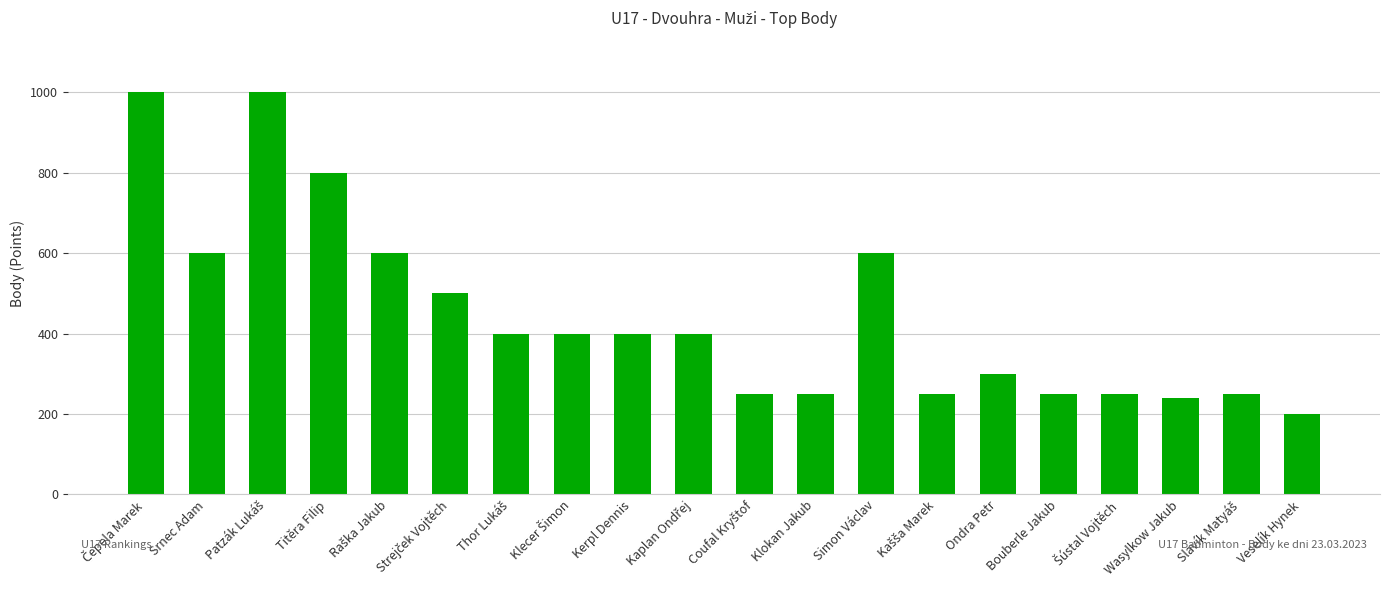

What is the change in value from Ondra Petr to Bouberle Jakub?

-50